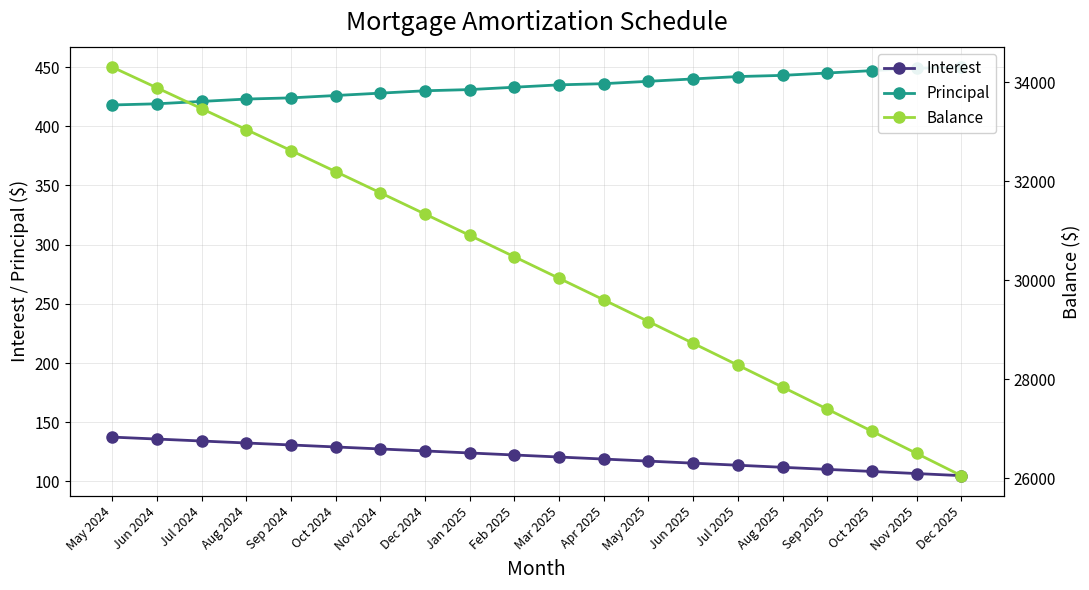

Reading right to left, extract all data points from this chart.

Interest: Dec 2025=104.9	Nov 2025=106.7	Oct 2025=108.4	Sep 2025=110.2	Aug 2025=112.0	Jul 2025=113.7	Jun 2025=115.4	May 2025=117.2	Apr 2025=118.9	Mar 2025=120.6	Feb 2025=122.3	Jan 2025=124.0	Dec 2024=125.8	Nov 2024=127.4	Oct 2024=129.1	Sep 2024=130.8	Aug 2024=132.5	Jul 2024=134.2	Jun 2024=135.8	May 2024=137.5
Principal: Dec 2025=450.0	Nov 2025=449.0	Oct 2025=447.0	Sep 2025=445.0	Aug 2025=443.0	Jul 2025=442.0	Jun 2025=440.0	May 2025=438.0	Apr 2025=436.0	Mar 2025=435.0	Feb 2025=433.0	Jan 2025=431.0	Dec 2024=430.0	Nov 2024=428.0	Oct 2024=426.0	Sep 2024=424.0	Aug 2024=423.0	Jul 2024=421.0	Jun 2024=419.0	May 2024=418.0
Balance: Dec 2025=26049.0	Nov 2025=26499.0	Oct 2025=26948.0	Sep 2025=27395.0	Aug 2025=27840.0	Jul 2025=28283.0	Jun 2025=28725.0	May 2025=29165.0	Apr 2025=29603.0	Mar 2025=30039.0	Feb 2025=30474.0	Jan 2025=30907.0	Dec 2024=31338.0	Nov 2024=31768.0	Oct 2024=32196.0	Sep 2024=32622.0	Aug 2024=33046.0	Jul 2024=33469.0	Jun 2024=33890.0	May 2024=34309.0